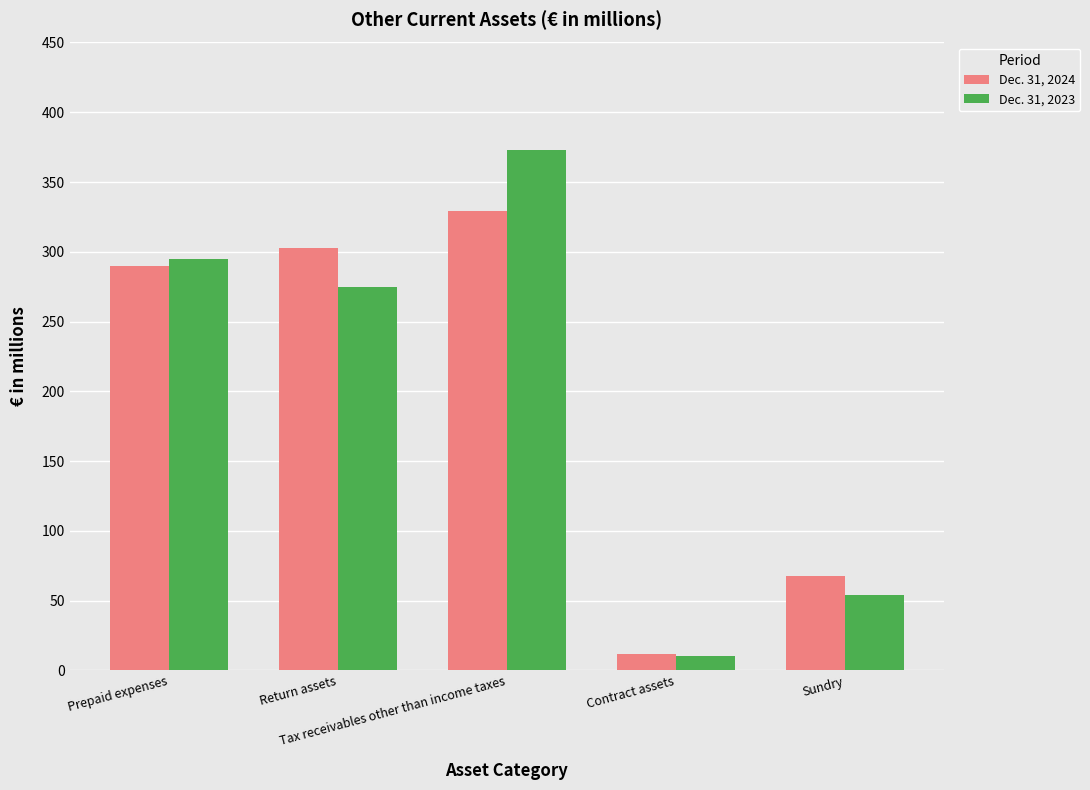

Reading left to right, list all the values displayed in this chart.

Dec. 31, 2024: 290	303	329	12	68
Dec. 31, 2023: 295	275	373	10	54